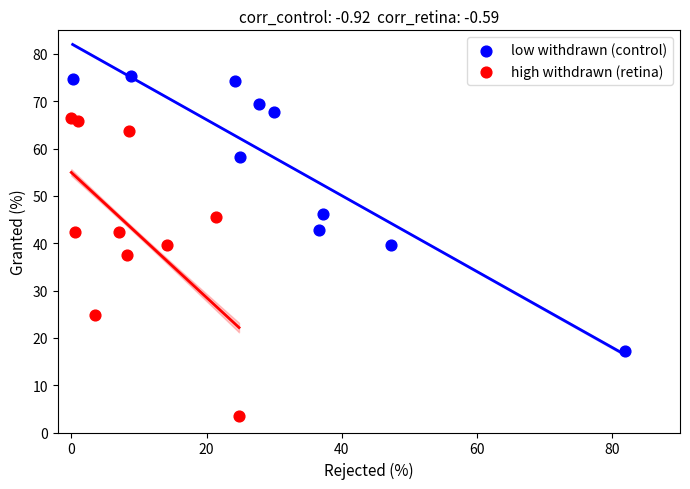

Which series contains the highest Y value?

low withdrawn (control)